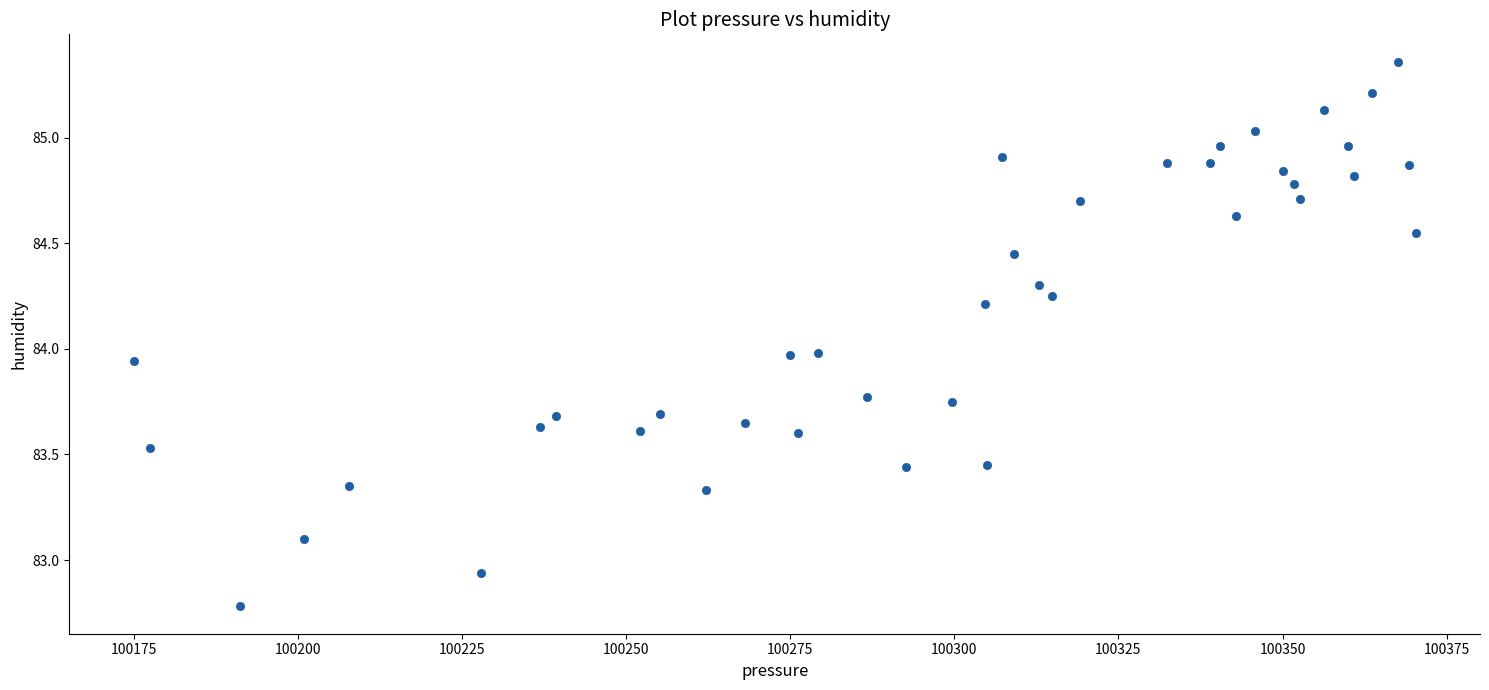

What is the range of X values (max minus min)?

195.3